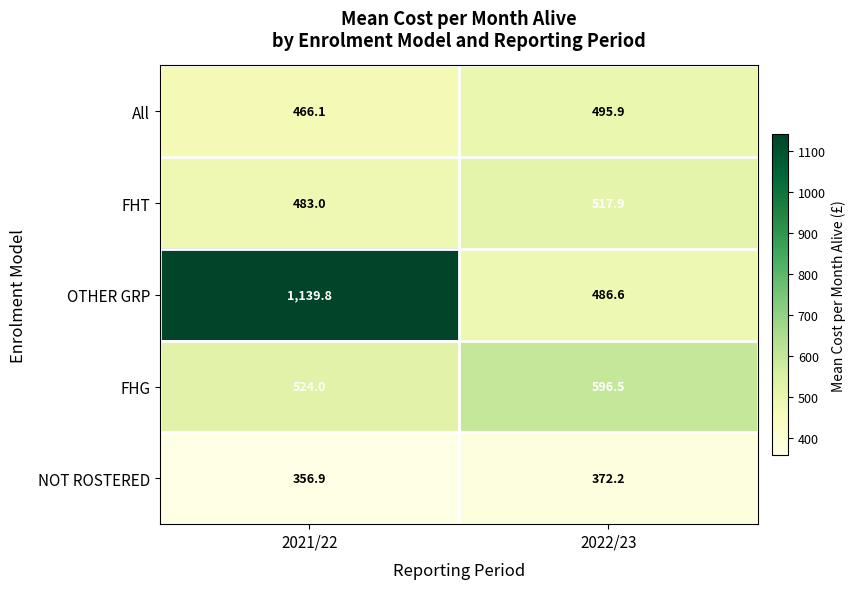

What is the approximate value of OTHER GRP at 2022/23?

486.6